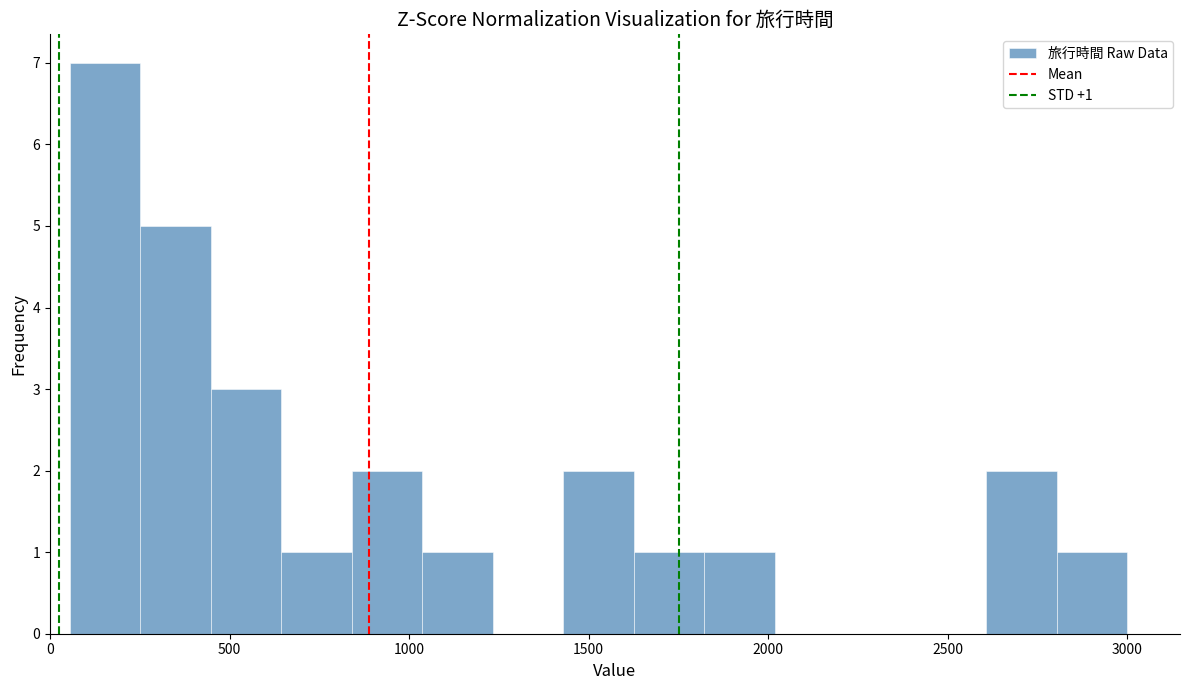

Around what value on the x-axis is the tallest bar? Give the approximate position of its centre, as read against the axis.

150